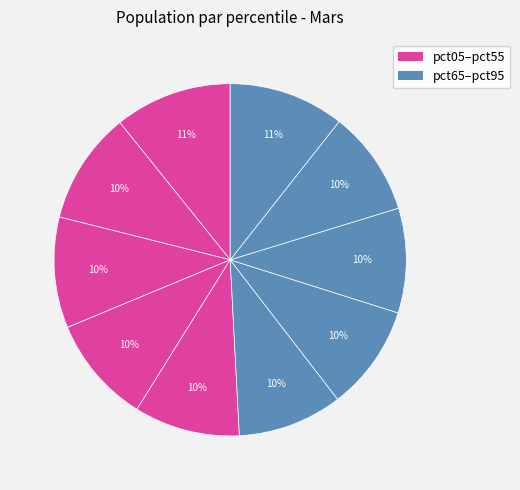

How many slices are in this pie chart?

10